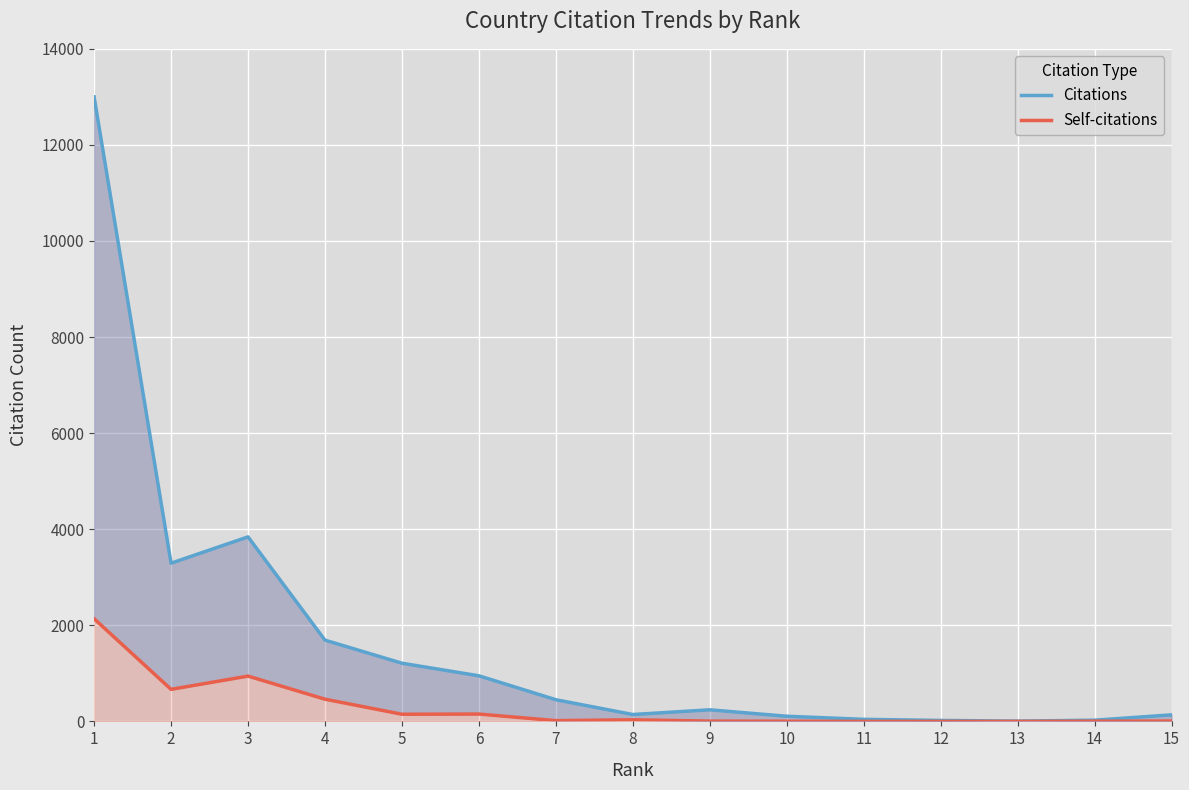

How many interior local peaks does the Citations series have?

2